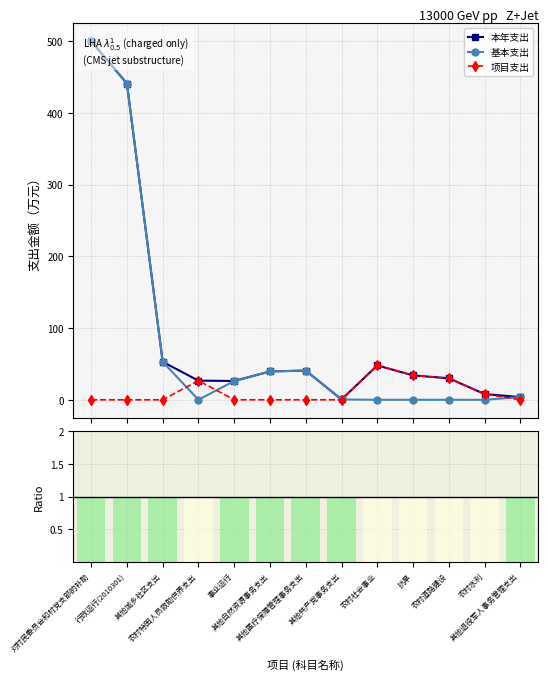

What is the label of the 12th bar from the left?

农村水利